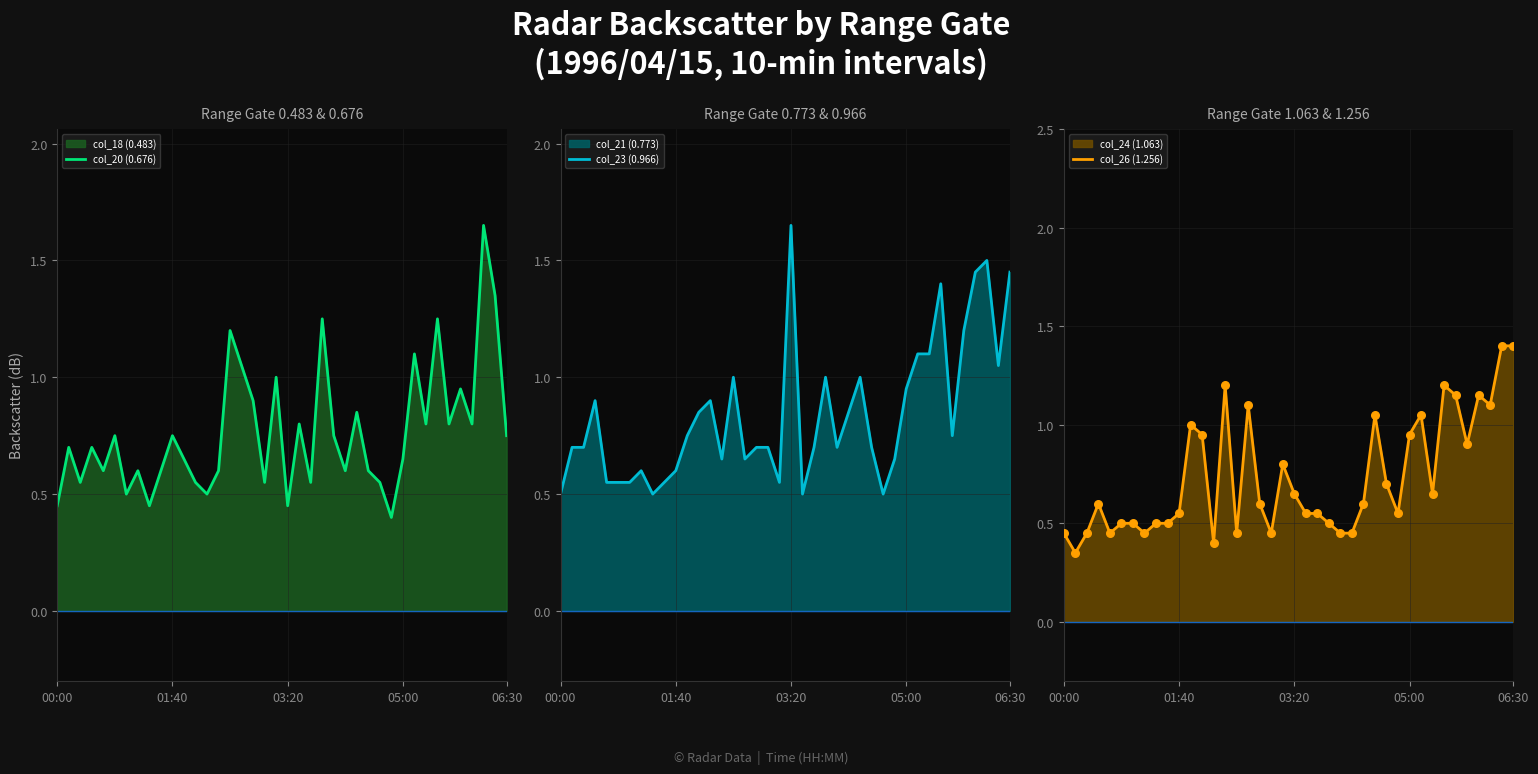

Which series contains the lowest Y value?

col_26 (1.256)